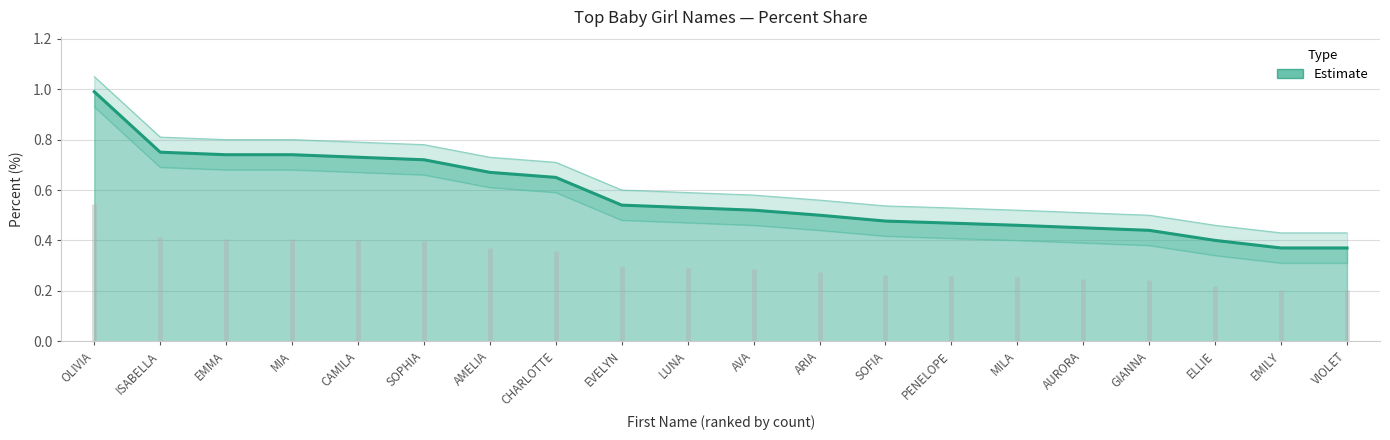

What is the smallest value displayed?

0.4